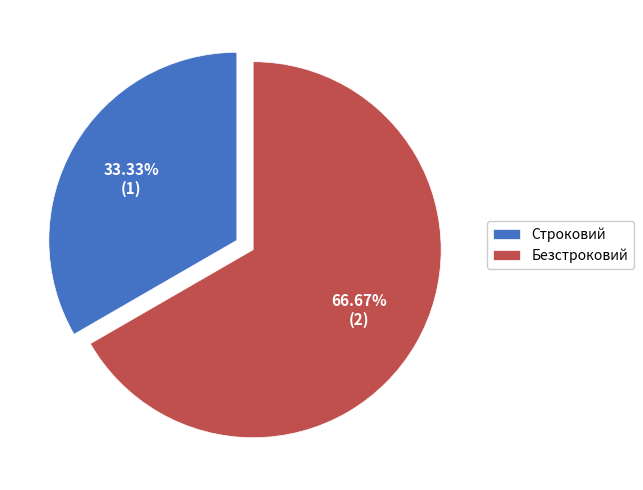

Which slice represents more than half of the pie?

Безстроковий